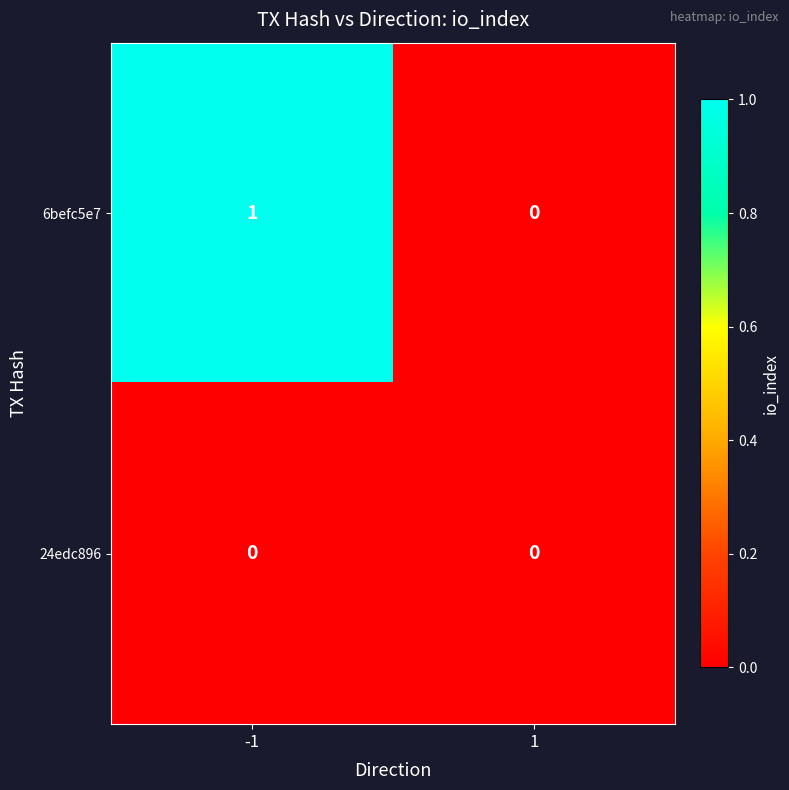

How many series are shown in this chart?

2